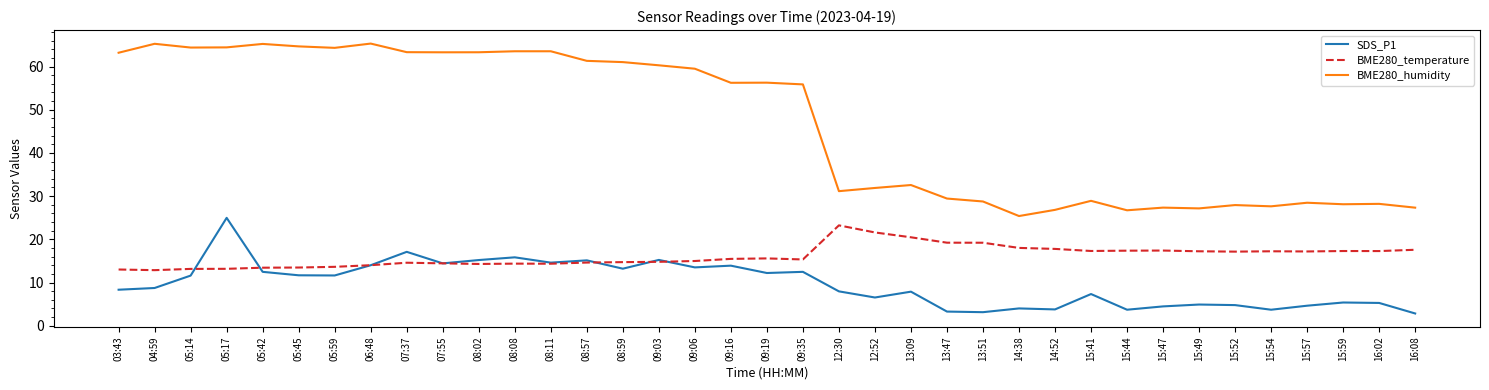

What position from the right is 08:08?

26